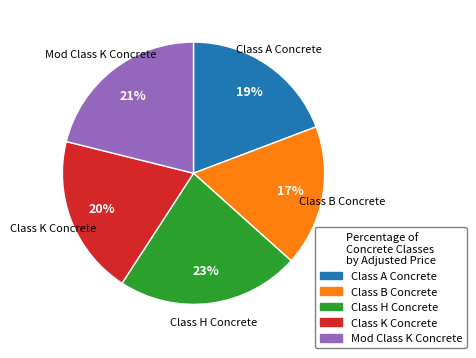

The Class K Concrete slice represents 14% of the pie. True or false?

False